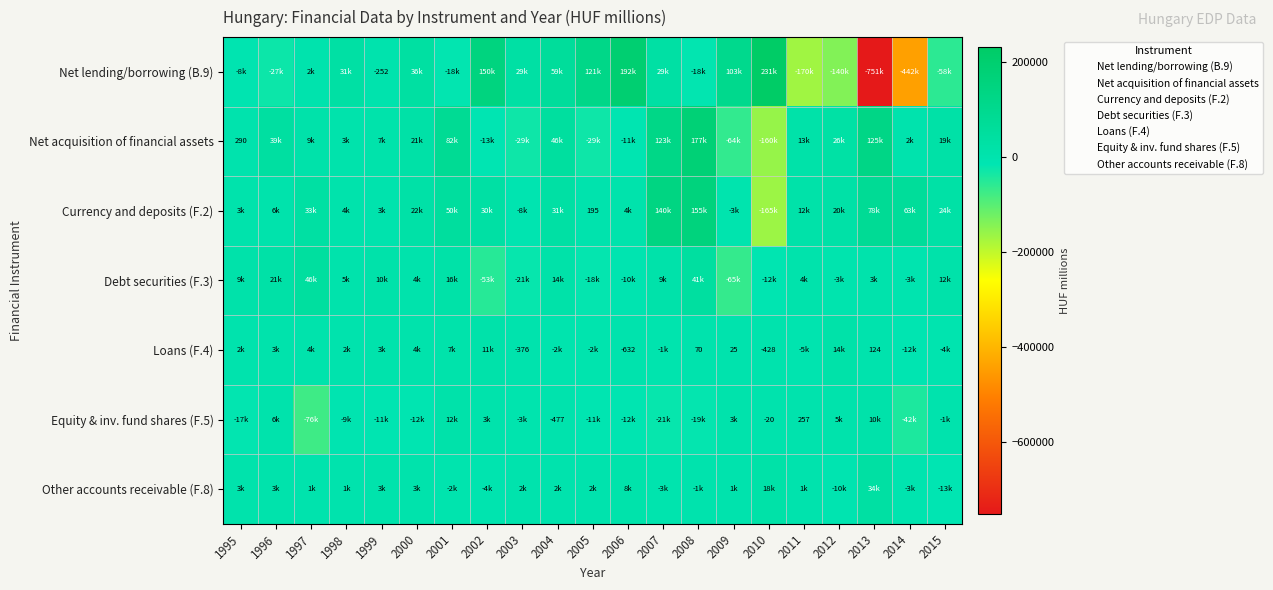

What is the difference between the second highest and minimum values in the Other accounts receivable (F.8) series?

30856